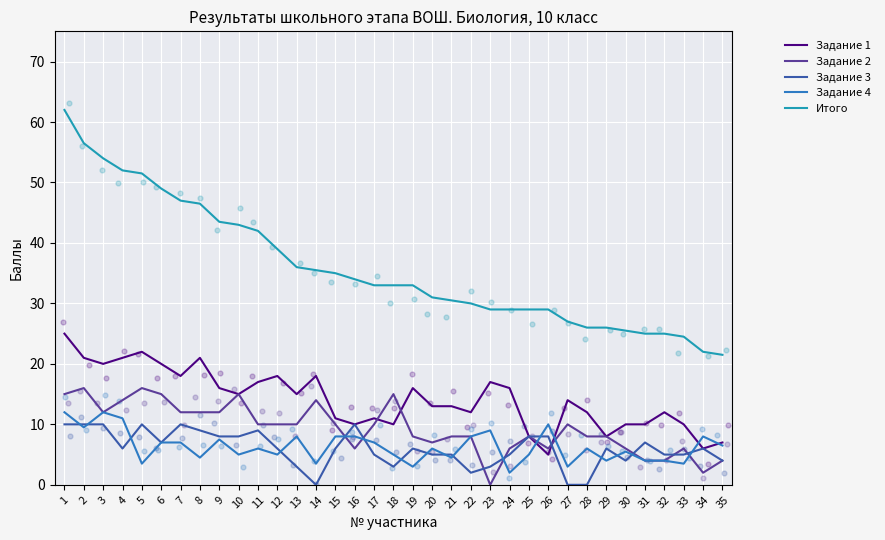

At how many categories does at least one series exceed 26?

27